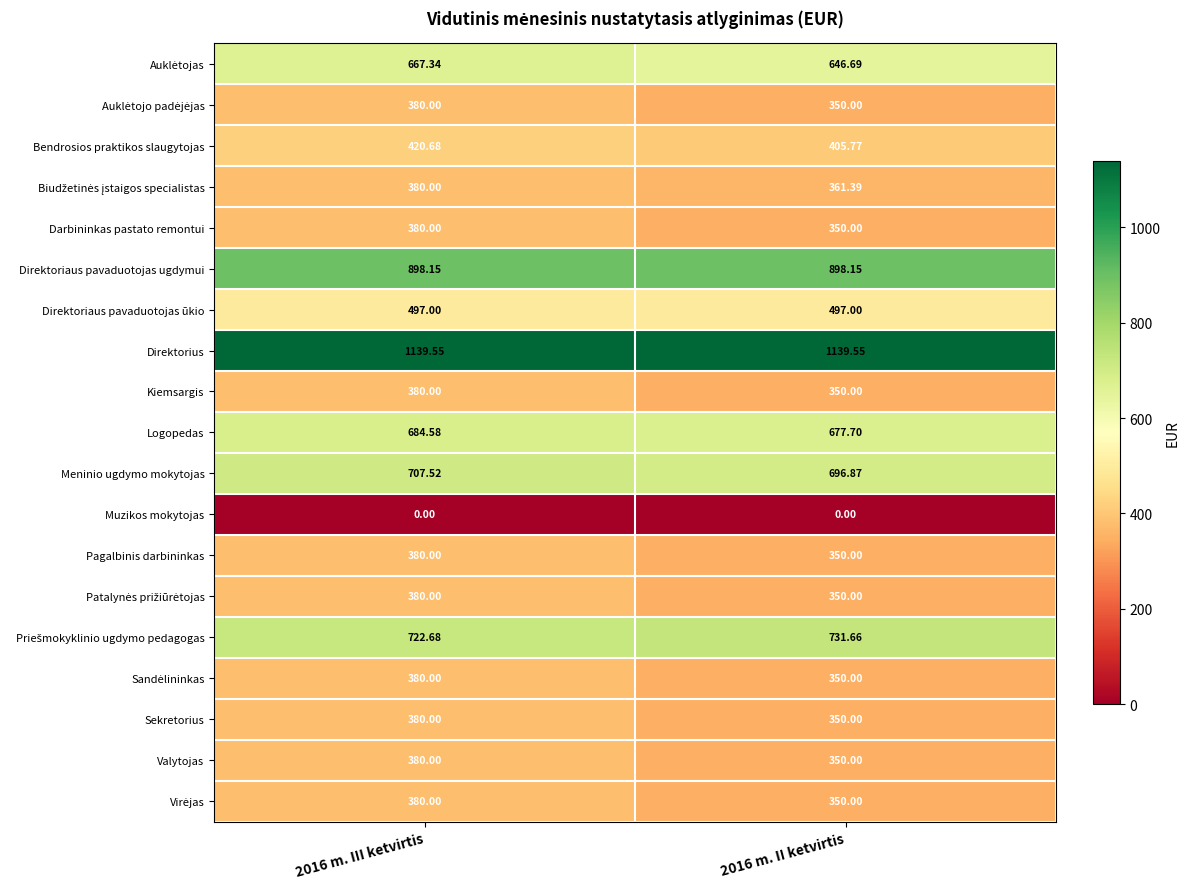

Which series has the largest total across all categories?

Direktorius